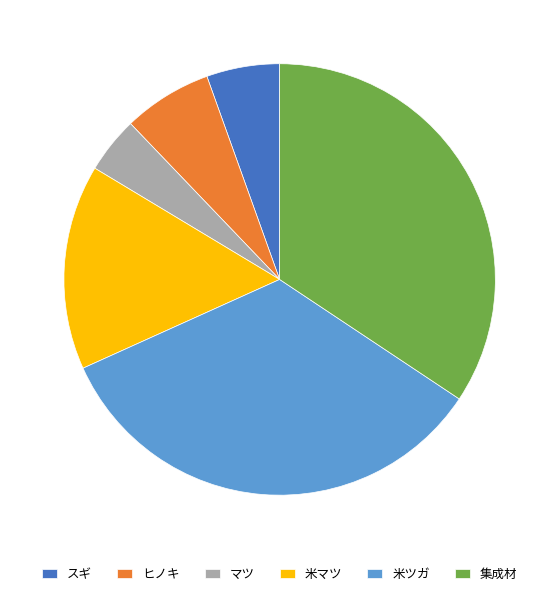

Does ヒノキ account for over 50% of the chart?

No